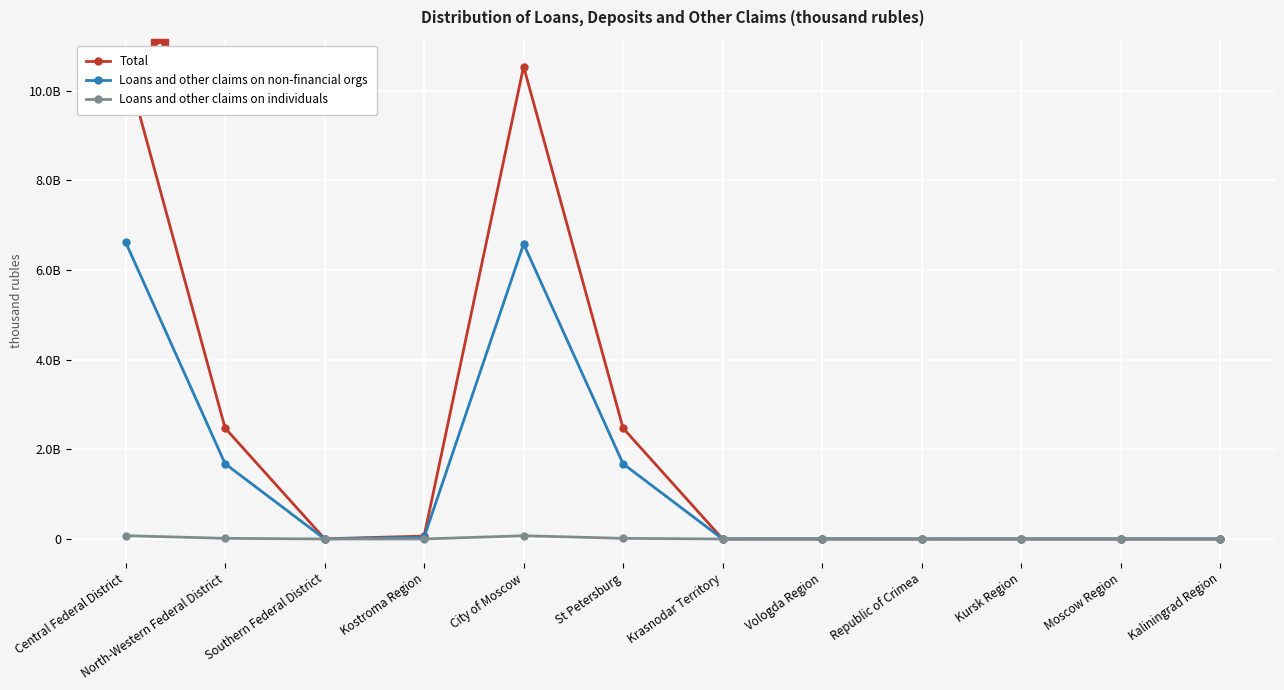

What is the difference between the Loans and other claims on non-financial orgs values at North-Western Federal District and Moscow Region?

1678377471